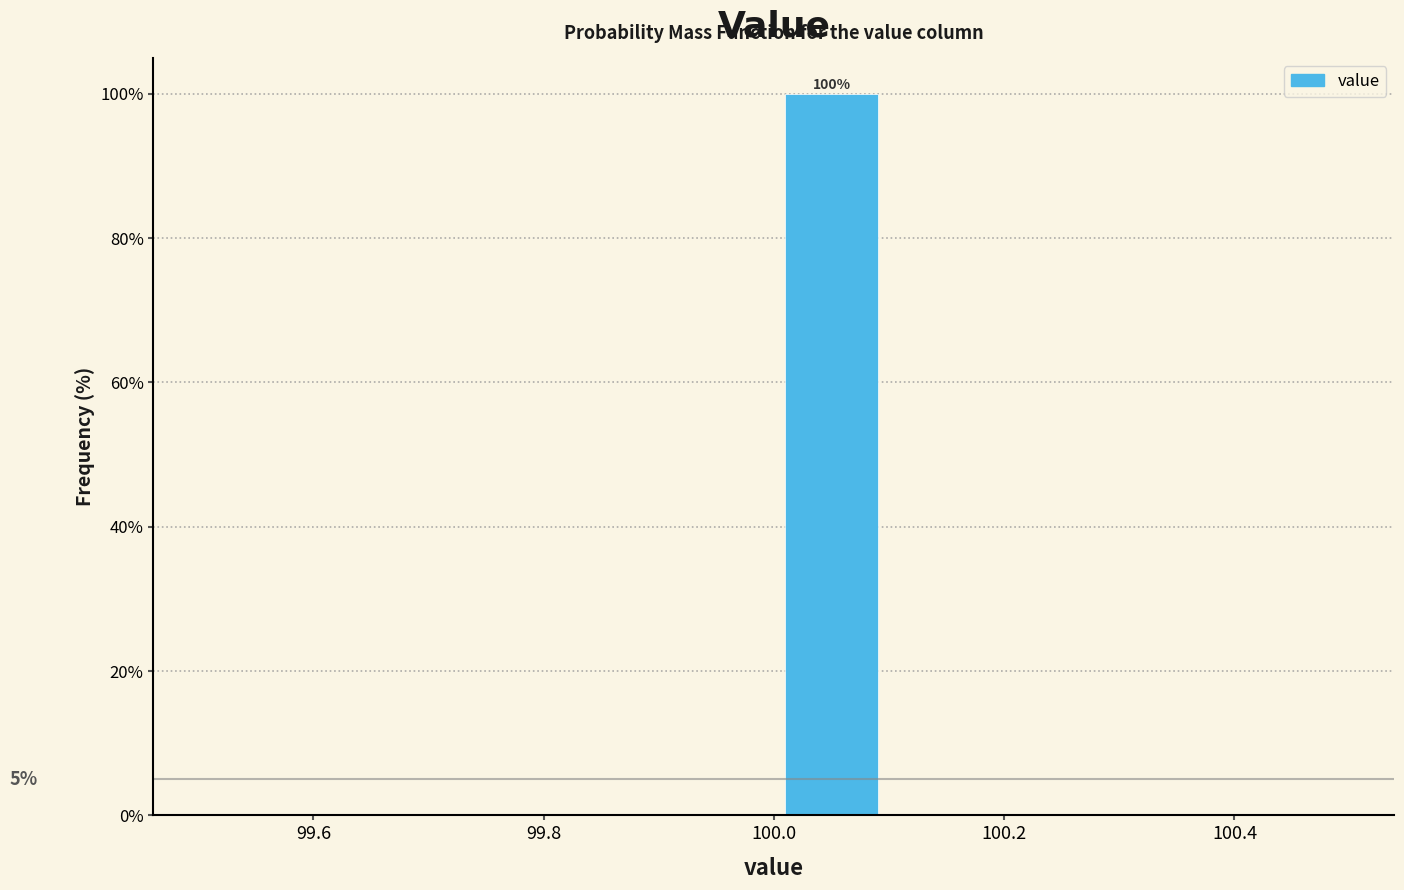

Over which range of the x-axis is the bar tallest?

100.0 to 100.1